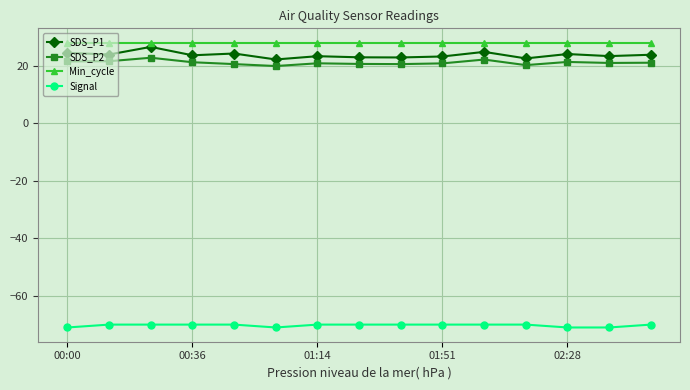

Which series has the largest range (max minus min)?

SDS_P1